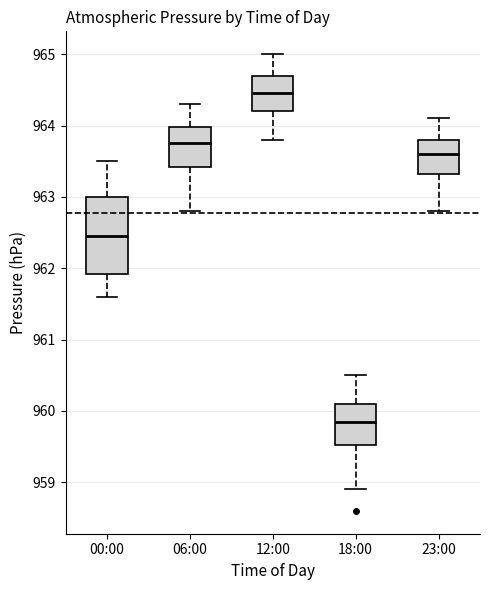

Reading left to right, read every box against the y-axis: the position of its median line, the range the box covers, and the ends of its whiskers. The values are not printed on the chart, so give them approximately, as read against the axis.

00:00: median 962.5, box 961.9 to 963.0, whiskers 961.6 to 963.5
06:00: median 963.8, box 963.4 to 964.0, whiskers 962.8 to 964.3
12:00: median 964.5, box 964.2 to 964.7, whiskers 963.8 to 965.0
18:00: median 959.9, box 959.5 to 960.1, whiskers 958.9 to 960.5
23:00: median 963.6, box 963.3 to 963.8, whiskers 962.8 to 964.1